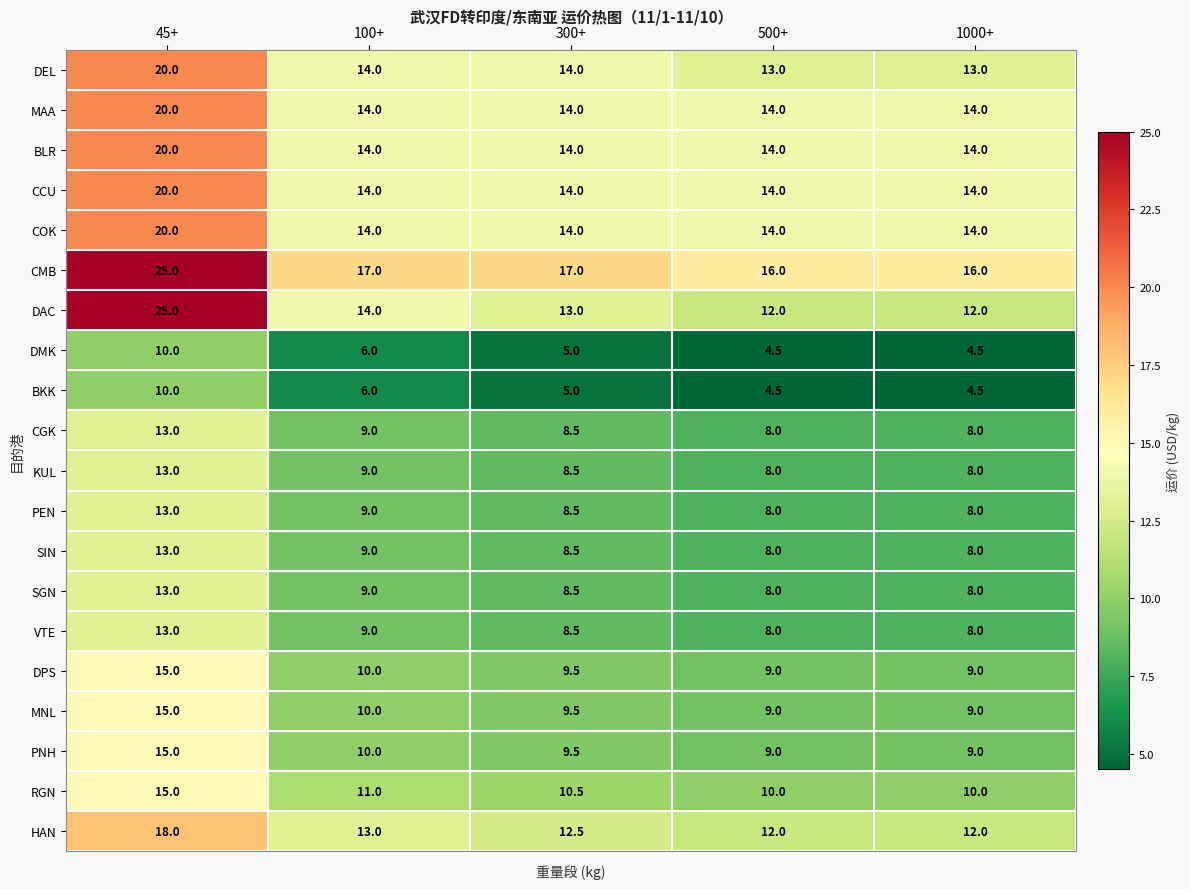

Is the value of DAC at 100+ greater than the value of HAN at 300+?

Yes